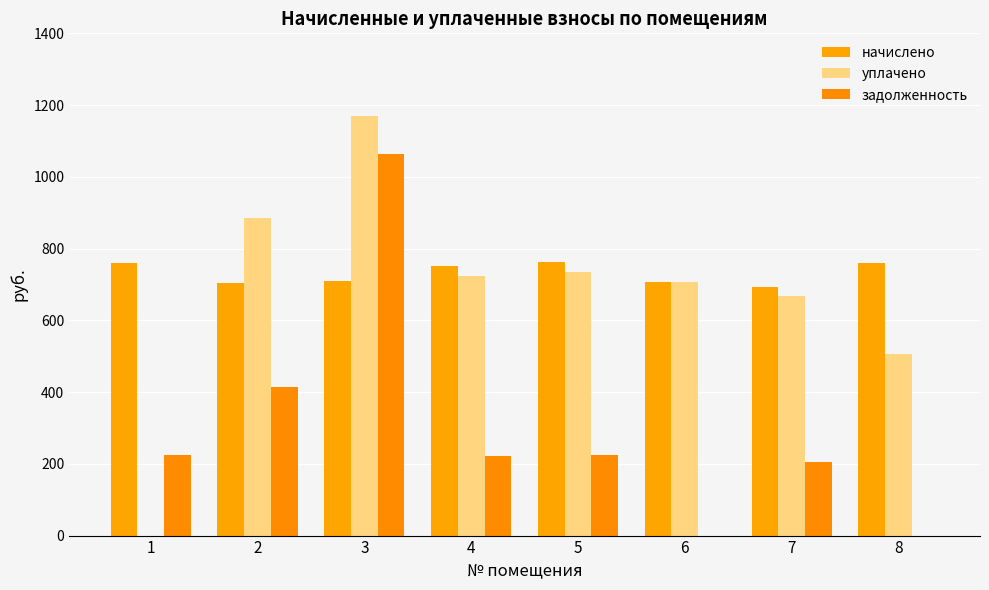

What is the difference between the highest and lowest values at 3?

461.0